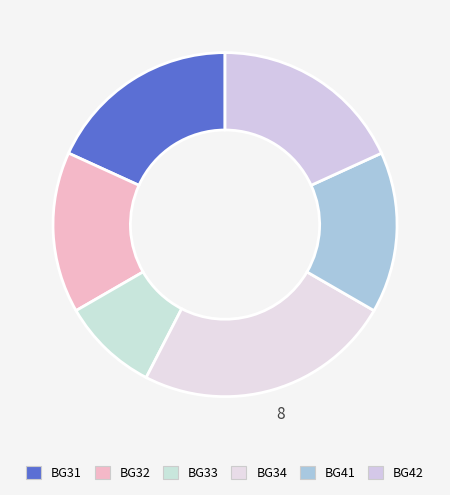

How many slices are in this pie chart?

6